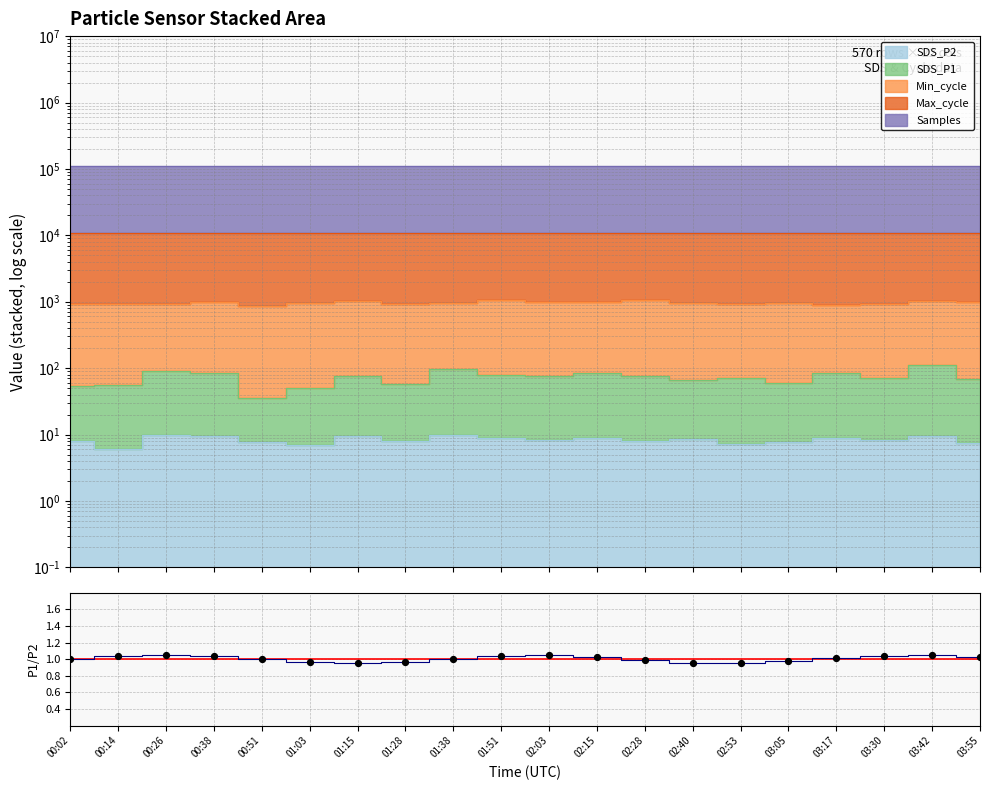

Between 01:28 and 03:42, which is larger?

03:42